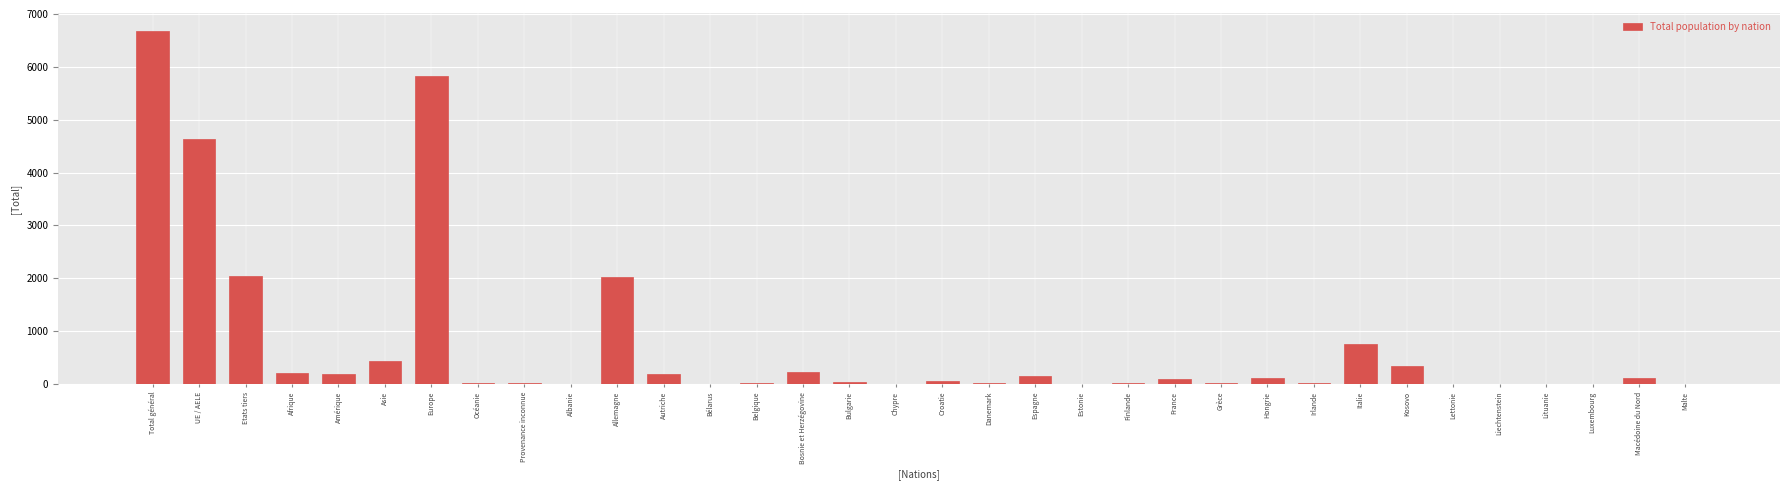

Which label corresponds to the largest value in the chart?

Total général